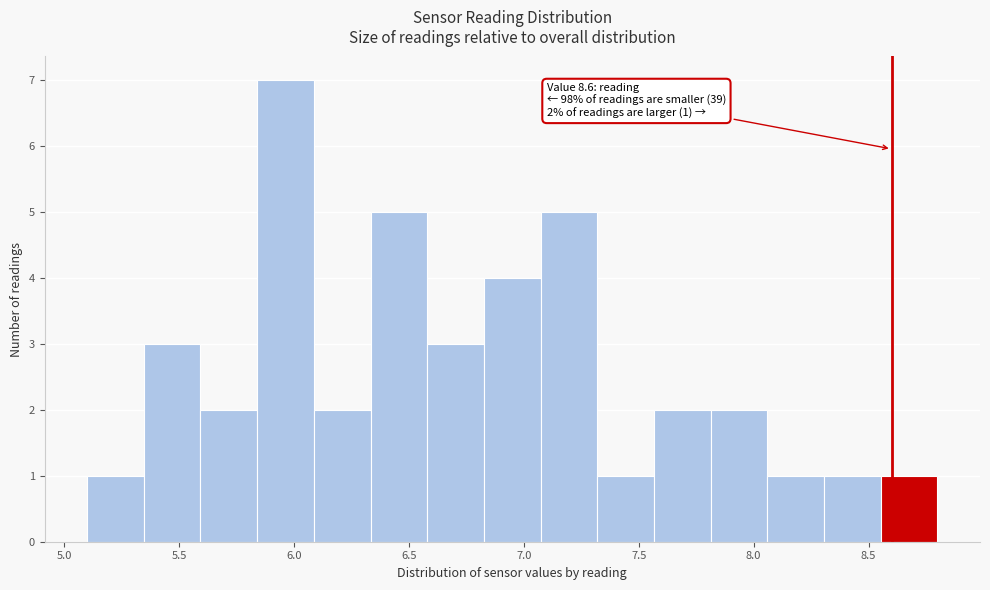

Which range on the x-axis has the tallest bar?

5.85 to 6.10